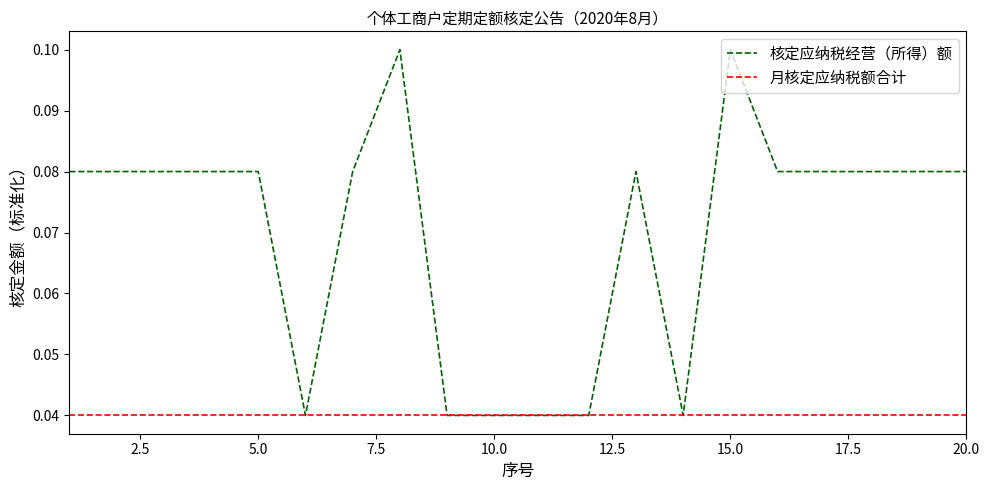

Which series has the largest range (max minus min)?

核定应纳税经营（所得）额